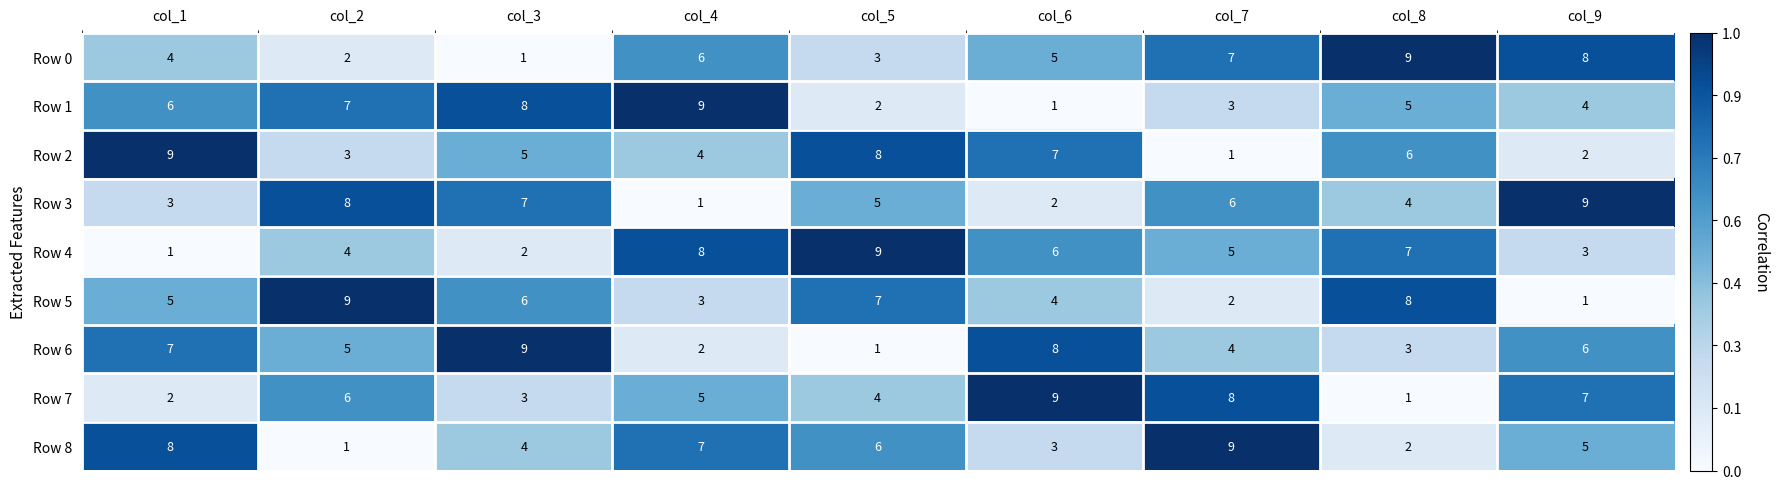

The value of Row 2 at col_6 is 7. True or false?

True